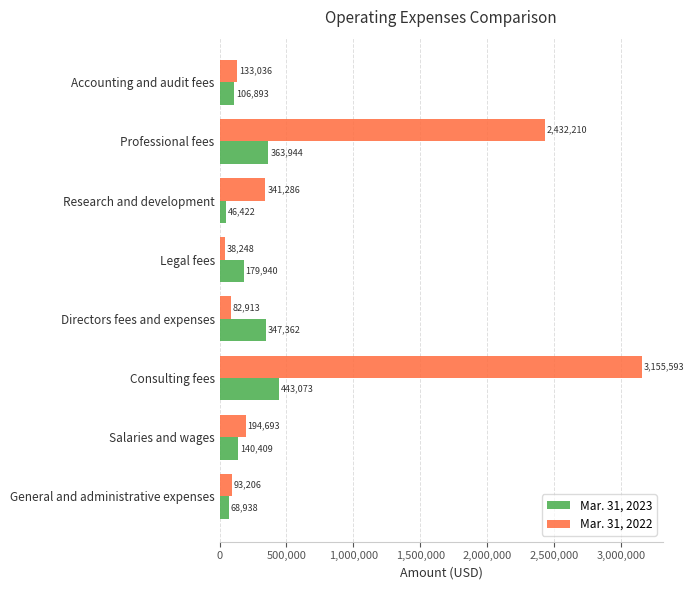

At which category is the sum across all series the highest?

Consulting fees